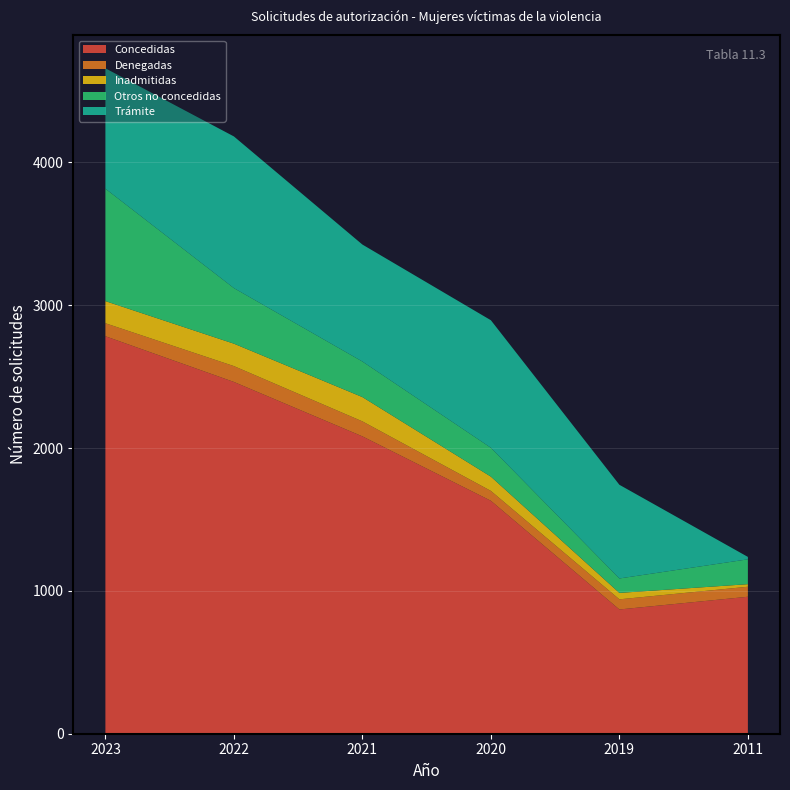

Reading left to right, extract all data points from this chart.

Concedidas: 2023=2783	2022=2463	2021=2082	2020=1631	2019=870	2011=959
Denegadas: 2023=91	2022=111	2021=105	2020=69	2019=71	2011=70
Inadmitidas: 2023=155	2022=157	2021=170	2020=100	2019=45	2011=18
Otros no concedidas: 2023=787	2022=389	2021=249	2020=202	2019=101	2011=174
Trámite: 2023=843	2022=1062	2021=819	2020=893	2019=656	2011=17